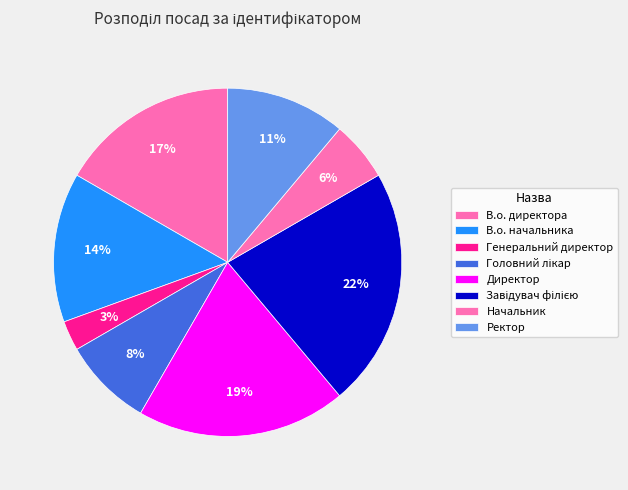

How many segments does this pie chart have?

8